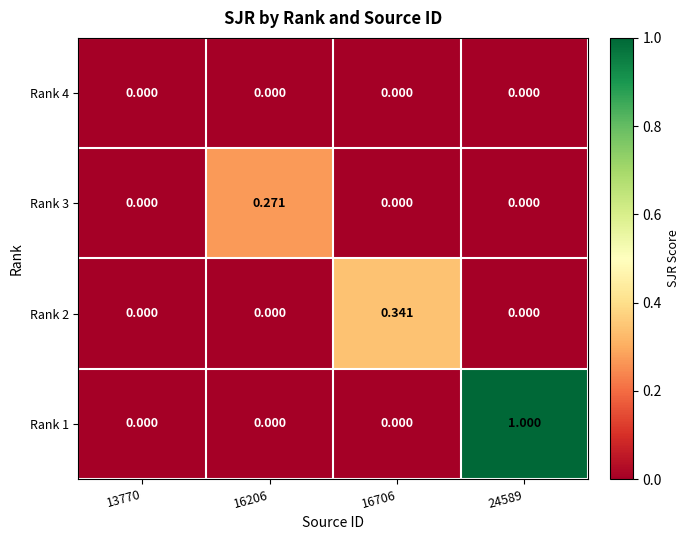

Reading left to right, what are all the values shown in this chart?

Rank 4: 13770=0.0	16206=0.0	16706=0.0	24589=0.0
Rank 3: 13770=0.0	16206=0.3	16706=0.0	24589=0.0
Rank 2: 13770=0.0	16206=0.0	16706=0.3	24589=0.0
Rank 1: 13770=0.0	16206=0.0	16706=0.0	24589=1.0